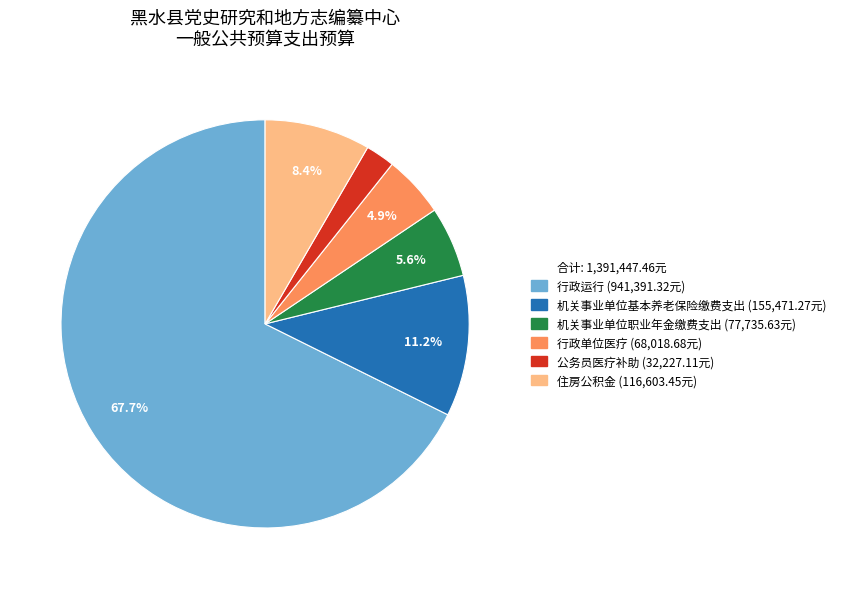

Does any single category account for the majority?

Yes